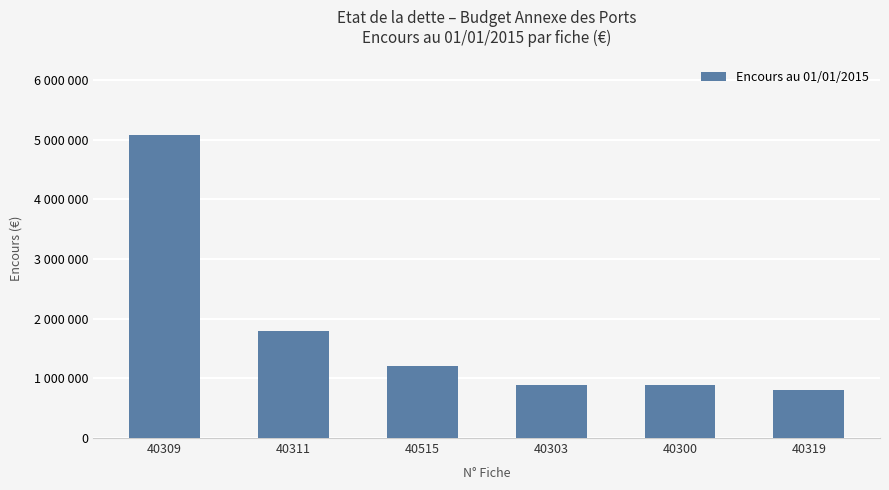

Is it true that the value at 40303 is 896247.7?

True